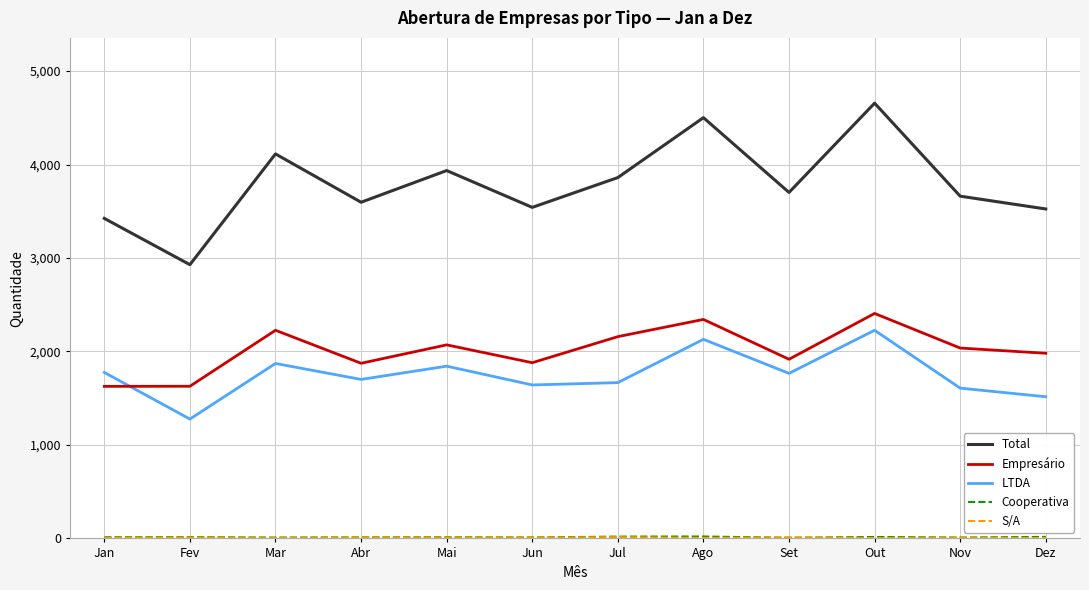

Which category has the highest value across all series?

Out